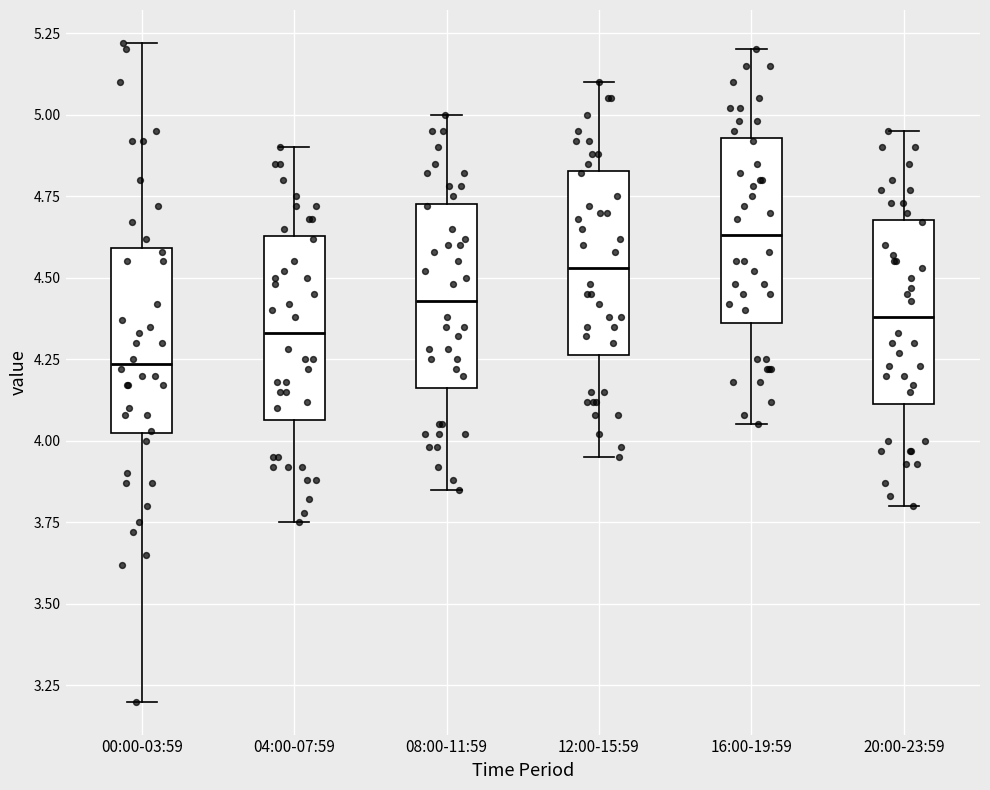

Reading left to right, transcribe this box plot: for each box, give where its median line is, the range the box spans, and where its two whiskers end, as read against the y-axis. The values are not printed on the chart, so give them approximately, as read against the axis.

00:00-03:59: median 4.25, box 4.00 to 4.60, whiskers 3.20 to 5.20
04:00-07:59: median 4.35, box 4.05 to 4.65, whiskers 3.75 to 4.90
08:00-11:59: median 4.45, box 4.15 to 4.75, whiskers 3.85 to 5.00
12:00-15:59: median 4.55, box 4.25 to 4.85, whiskers 3.95 to 5.10
16:00-19:59: median 4.65, box 4.35 to 4.95, whiskers 4.05 to 5.20
20:00-23:59: median 4.40, box 4.10 to 4.70, whiskers 3.80 to 4.95